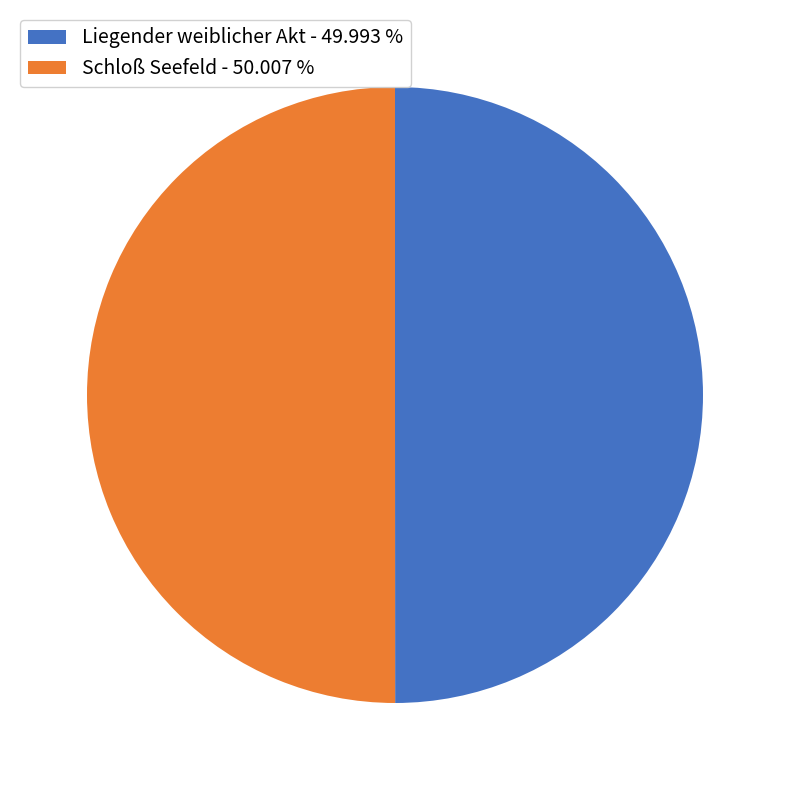

What is the ratio of the value at Liegender weiblicher Akt - 49.993 % to the value at Schloß Seefeld - 50.007 %?

1.0